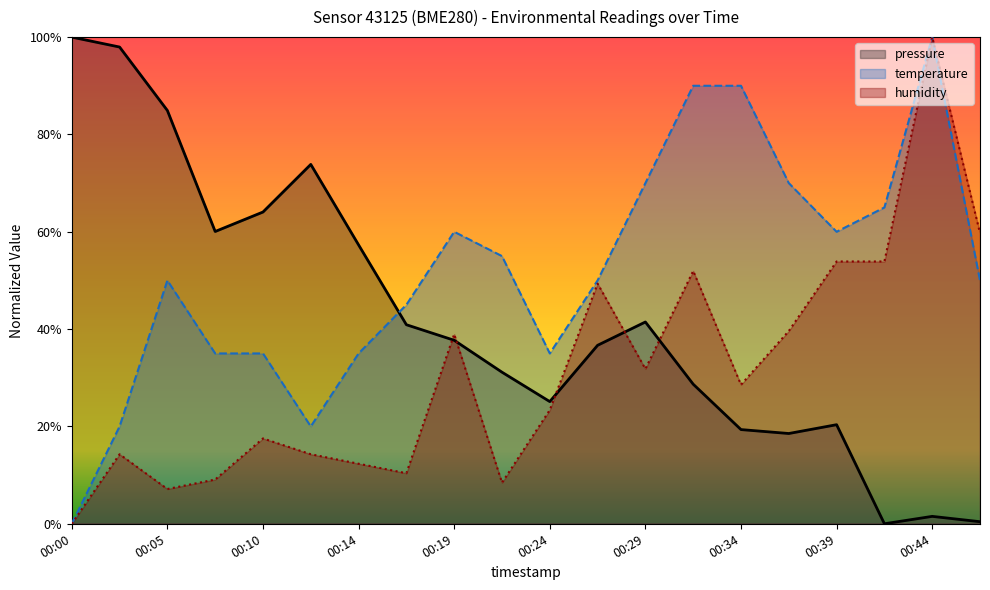

Between which two adjacent categories do temperature and pressure first intersect?

00:14 and 00:17